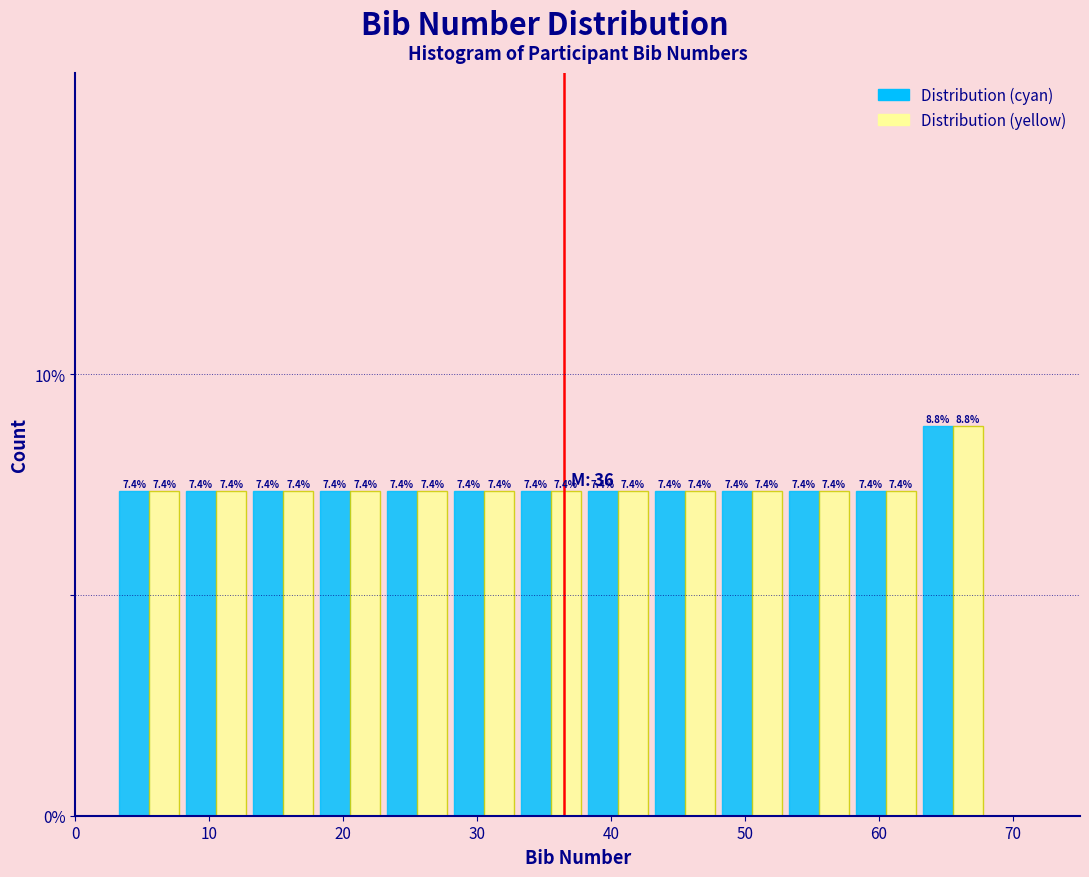

What is the height of the Distribution (yellow) bar covering 53 to 58 on the x-axis?

7.4